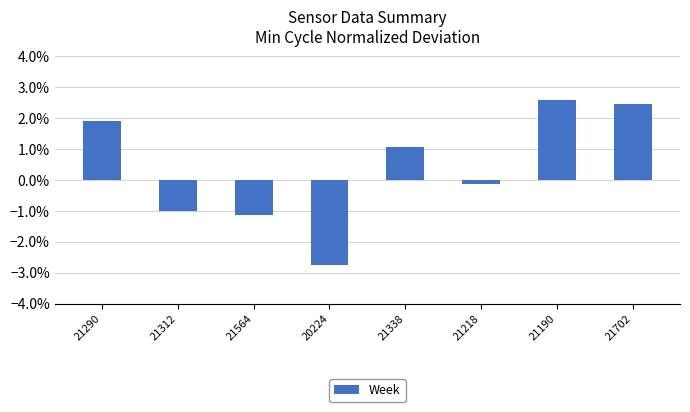

Are the bars grouped side by side (vs. stacked)?

No